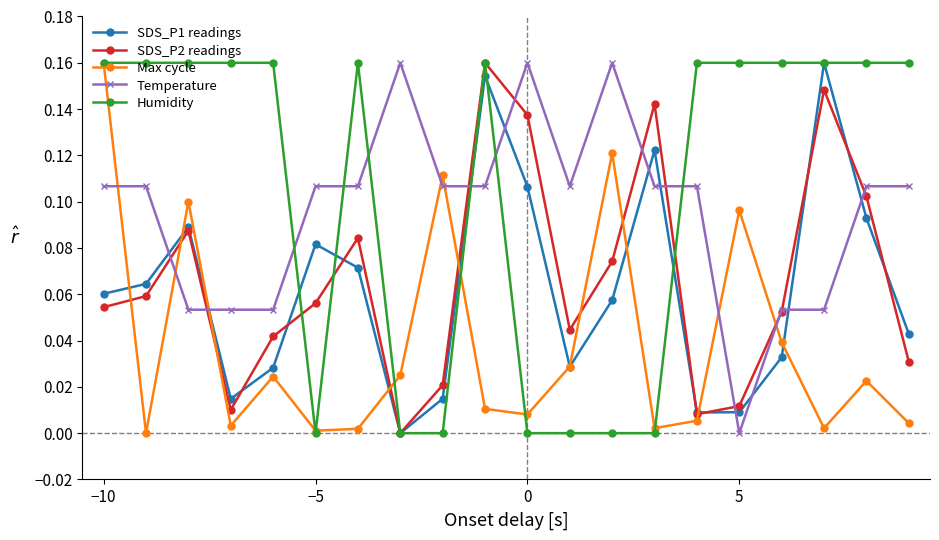

Which series ends up on top after the final intersection of Max cycle and SDS_P2 readings?

SDS_P2 readings